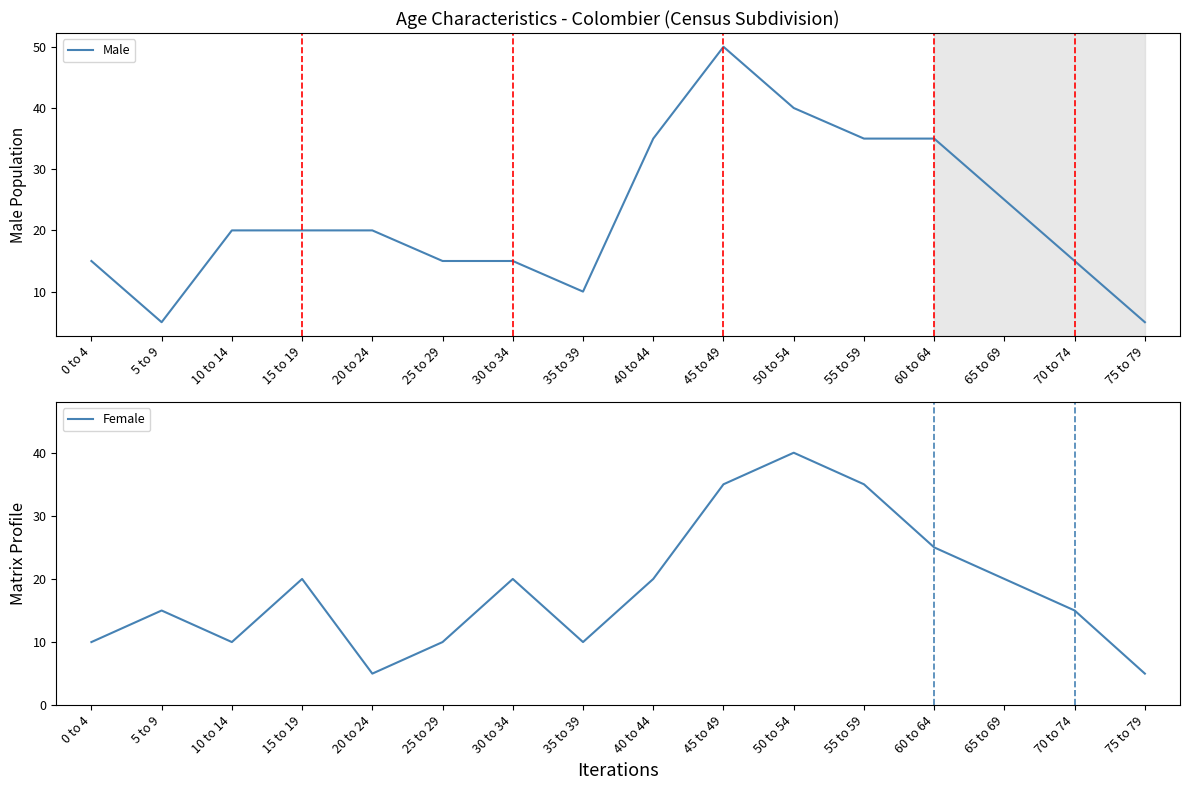

True or false: Male and Female intersect in this chart.

True